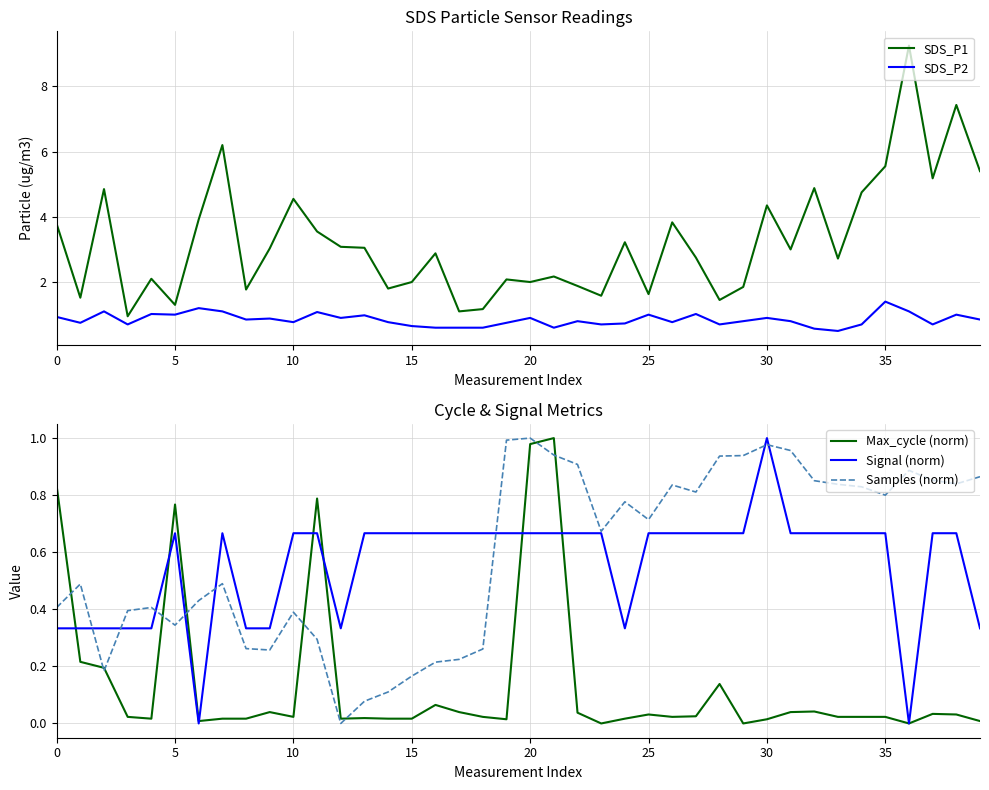

How many interior local valleys does the Max_cycle (norm) series have?

9